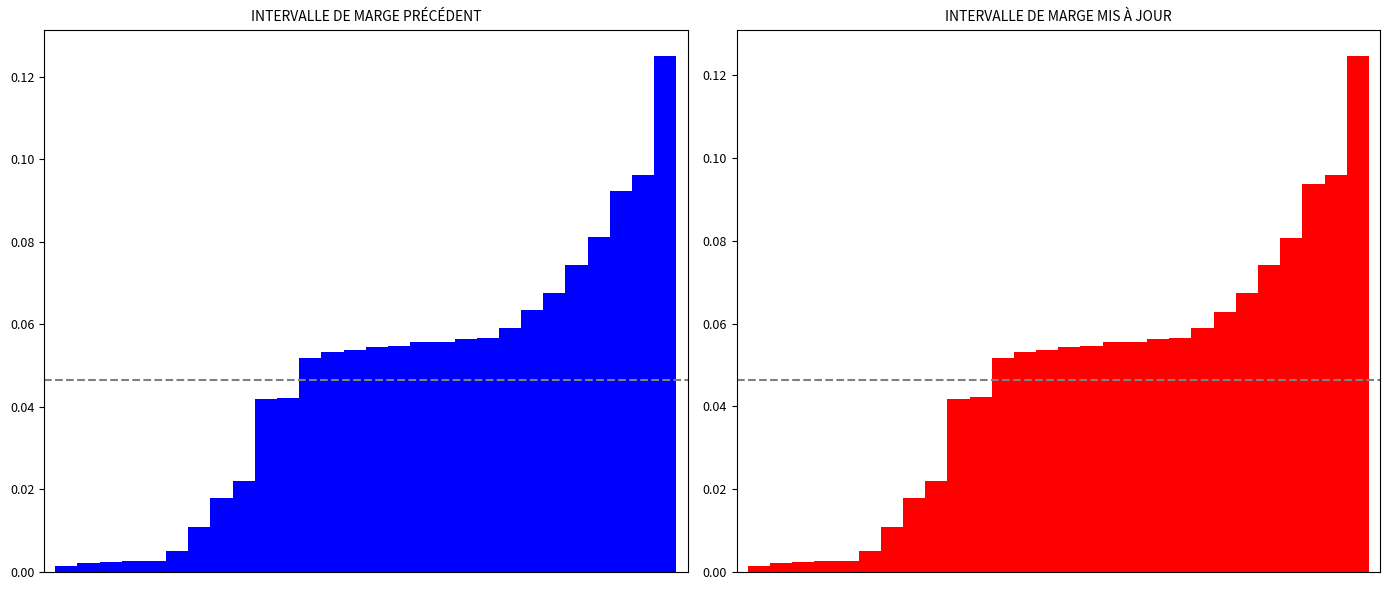

The INTERVALLE DE MARGE MIS À JOUR series shows 0.0 at 25. True or false?

False